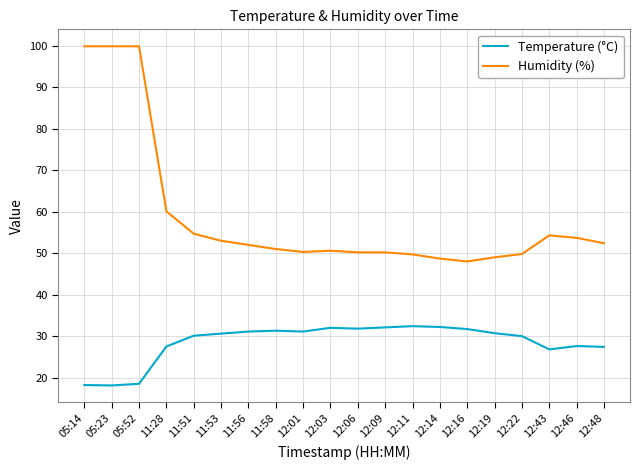

What is the sum of the Humidity (%) values at 12:03 and 12:01?

100.9